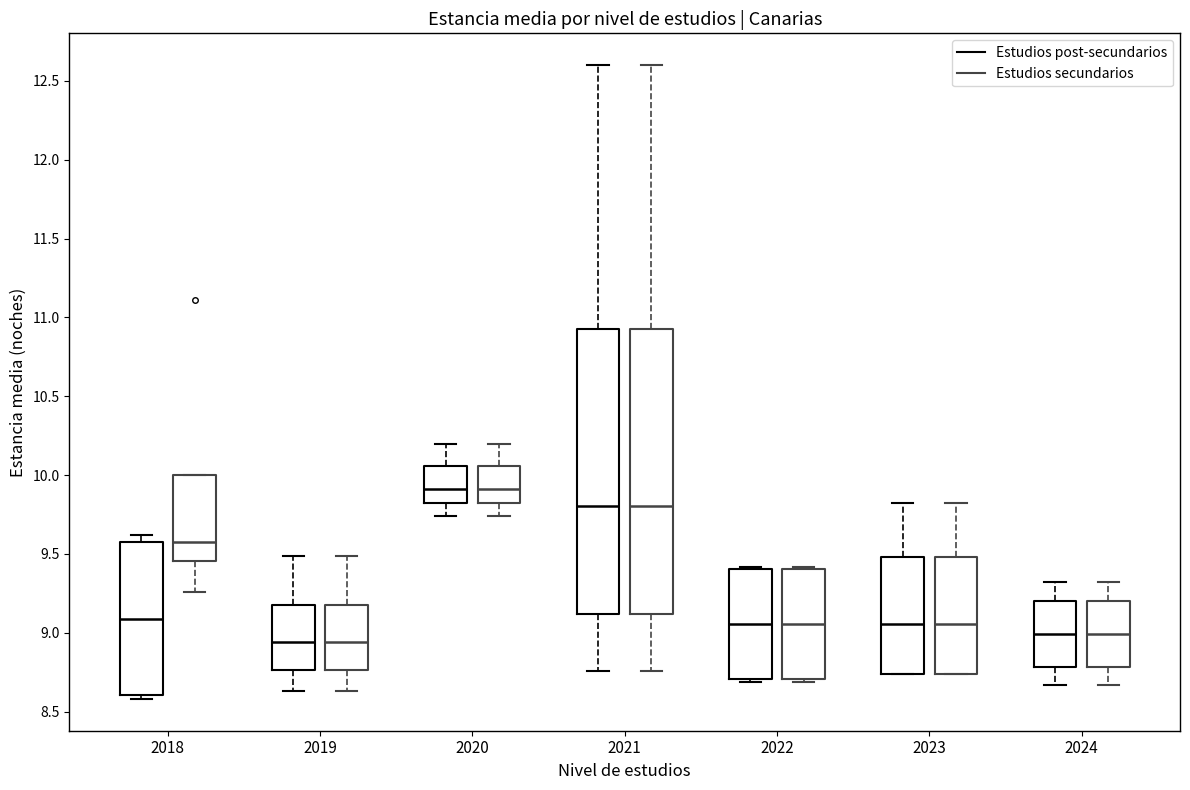

Reading left to right, read every box against the y-axis: the position of its median line, the range the box covers, and the ends of its whiskers. The values are not printed on the chart, so give them approximately, as read against the axis.

2018 (Estudios post-secundarios): median 9.10, box 8.60 to 9.60, whiskers 8.60 (just below the box's lower edge) to 9.60 (just above the box's upper edge)
2018 (Estudios secundarios): median 9.60, box 9.45 to 10.00, whiskers 9.25 to 10.00
2019 (Estudios post-secundarios): median 8.95, box 8.75 to 9.20, whiskers 8.65 to 9.50
2019 (Estudios secundarios): median 8.95, box 8.75 to 9.20, whiskers 8.65 to 9.50
2020 (Estudios post-secundarios): median 9.90, box 9.85 to 10.05, whiskers 9.75 to 10.20
2020 (Estudios secundarios): median 9.90, box 9.85 to 10.05, whiskers 9.75 to 10.20
2021 (Estudios post-secundarios): median 9.80, box 9.10 to 10.95, whiskers 8.75 to 12.60
2021 (Estudios secundarios): median 9.80, box 9.10 to 10.95, whiskers 8.75 to 12.60
2022 (Estudios post-secundarios): median 9.05, box 8.70 to 9.40, whiskers 8.70 (just below the box's lower edge) to 9.40
2022 (Estudios secundarios): median 9.05, box 8.70 to 9.40, whiskers 8.70 (just below the box's lower edge) to 9.40
2023 (Estudios post-secundarios): median 9.05, box 8.75 to 9.50, whiskers 8.75 to 9.80
2023 (Estudios secundarios): median 9.05, box 8.75 to 9.50, whiskers 8.75 to 9.80
2024 (Estudios post-secundarios): median 9.00, box 8.80 to 9.20, whiskers 8.65 to 9.30
2024 (Estudios secundarios): median 9.00, box 8.80 to 9.20, whiskers 8.65 to 9.30